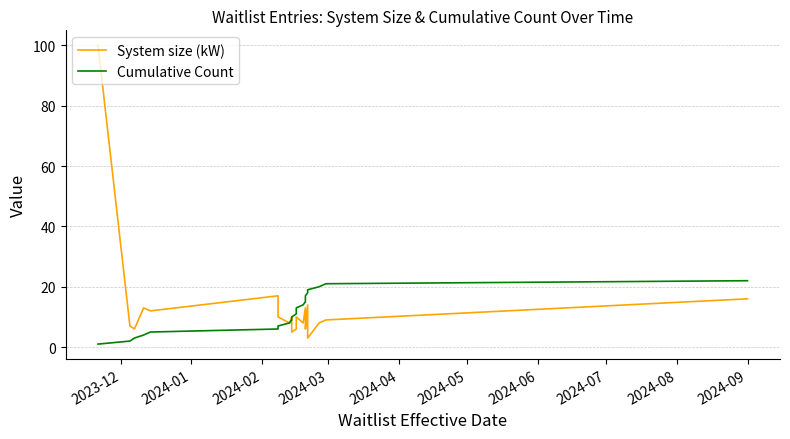

What is the difference between the highest and lowest values at 2024-05?

11